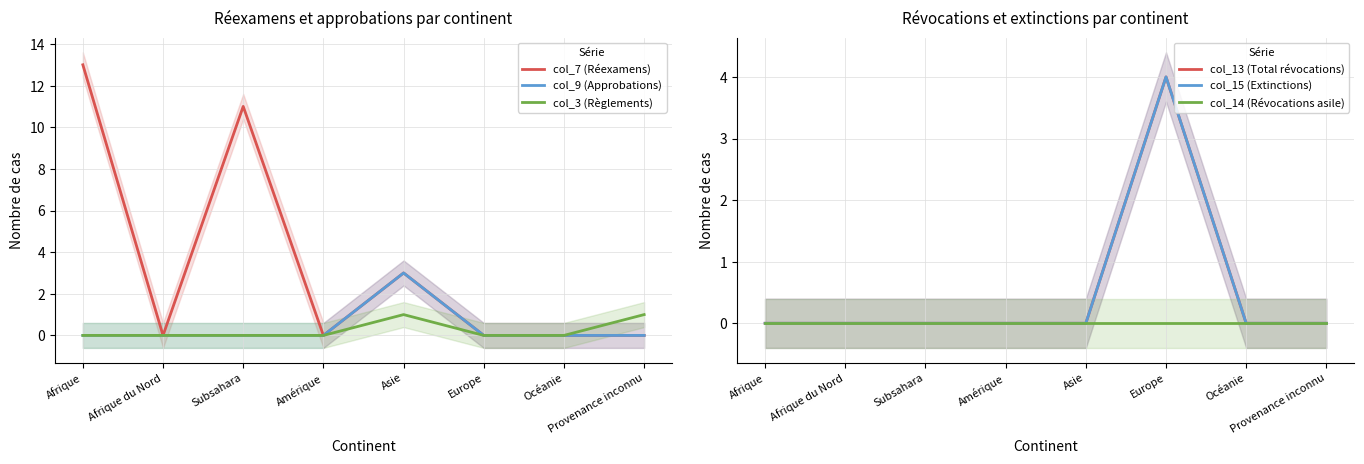

At which category does the chart reach its peak across all series?

Afrique